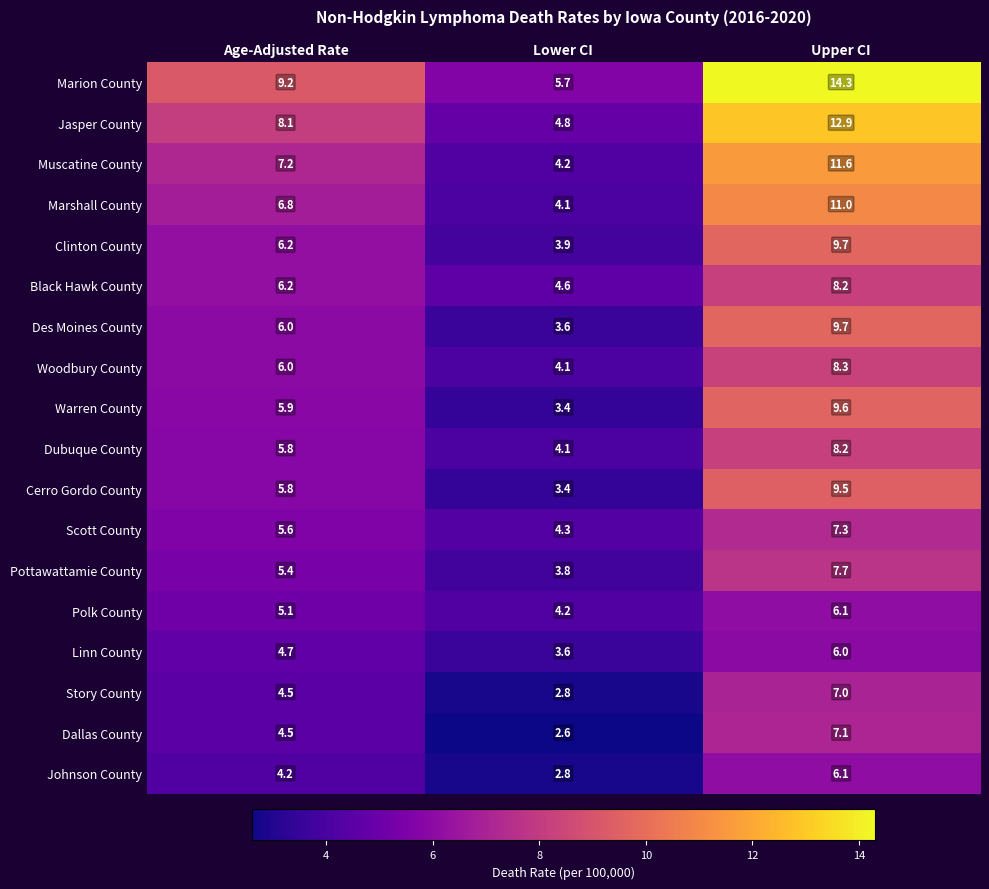

At how many categories does at least one series exceed 3?

3